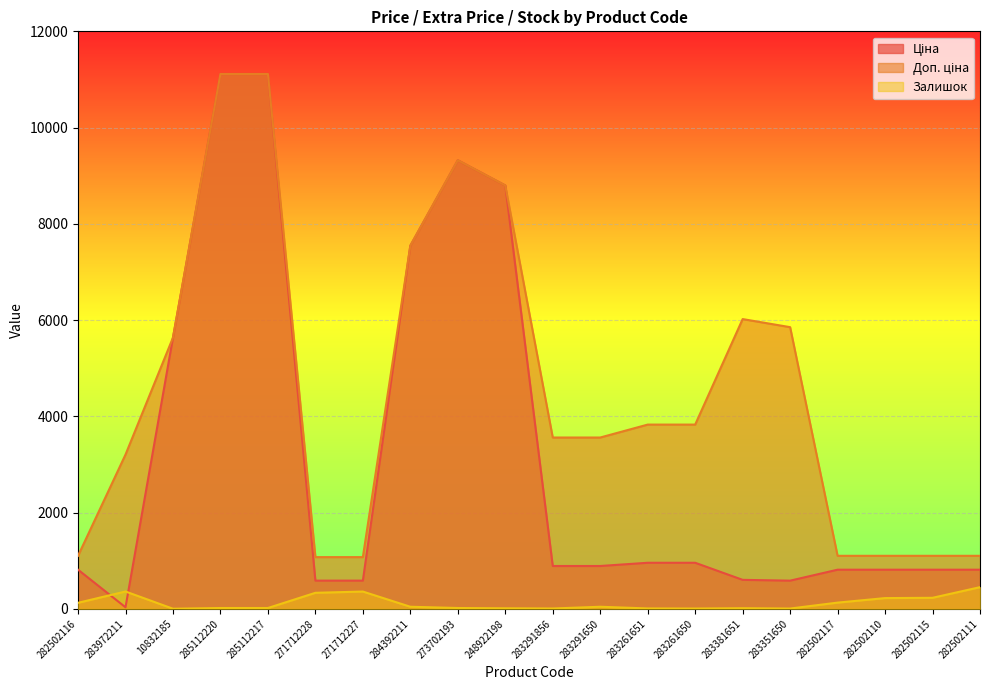

How many data points in Залишок are less than 43?

10